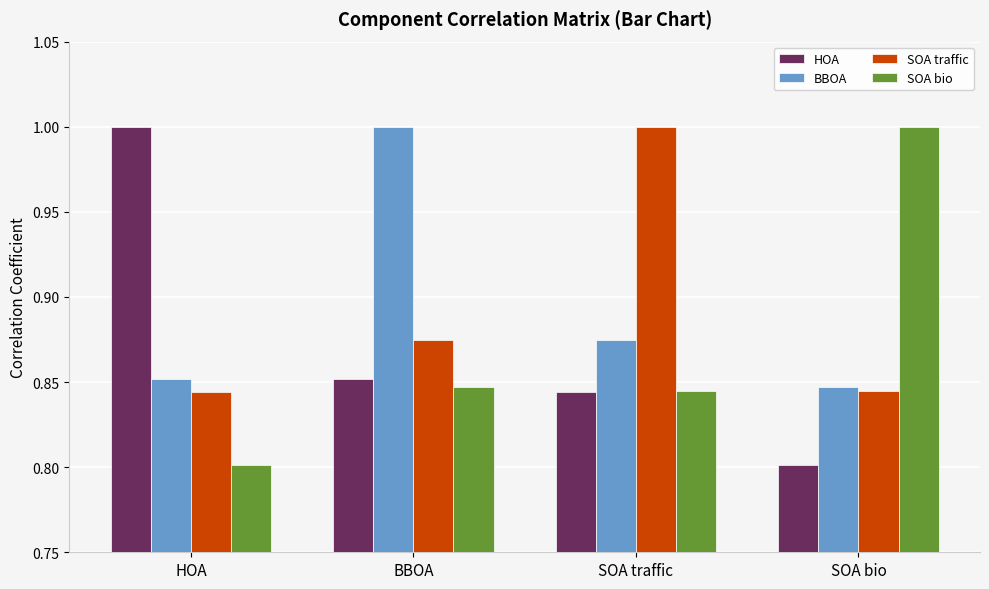

Count the SOA traffic values in the range 0 to 1.

4